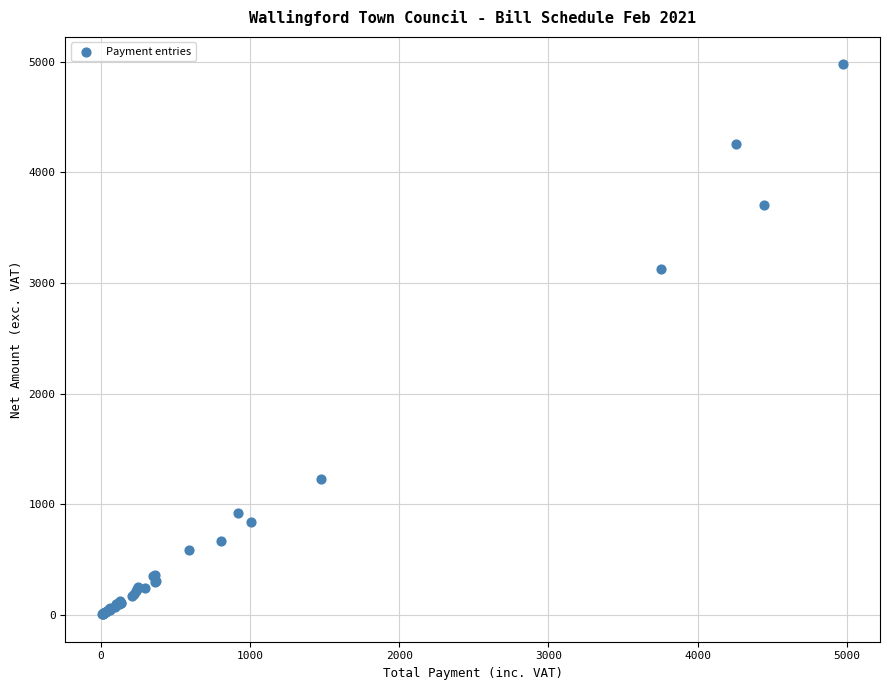

What Y value in the scatter plot is closest to 2491?

3127.8